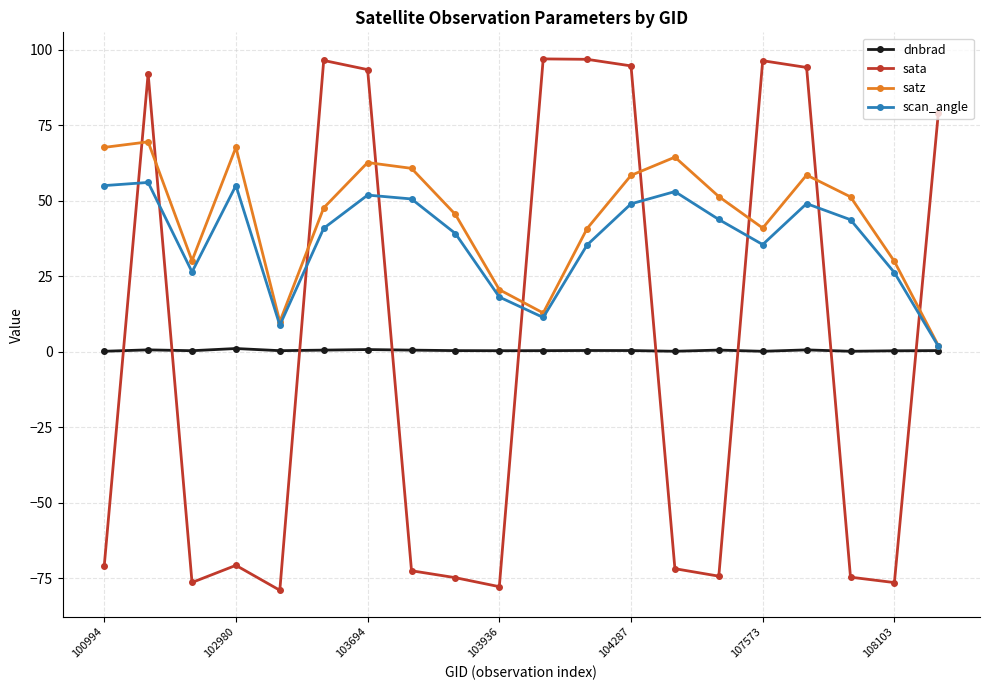

Rank the series by their maximum value, from highest to lowest.

sata, satz, scan_angle, dnbrad